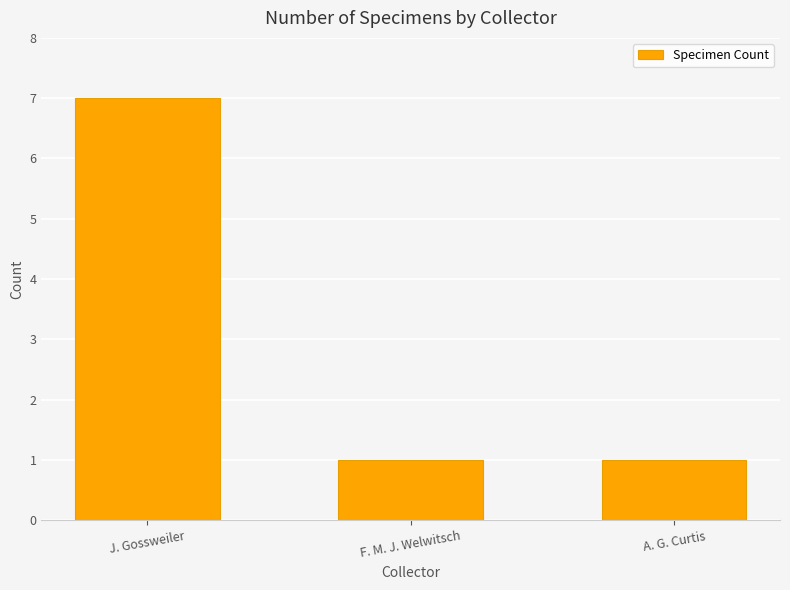

What is the greatest value displayed?

7